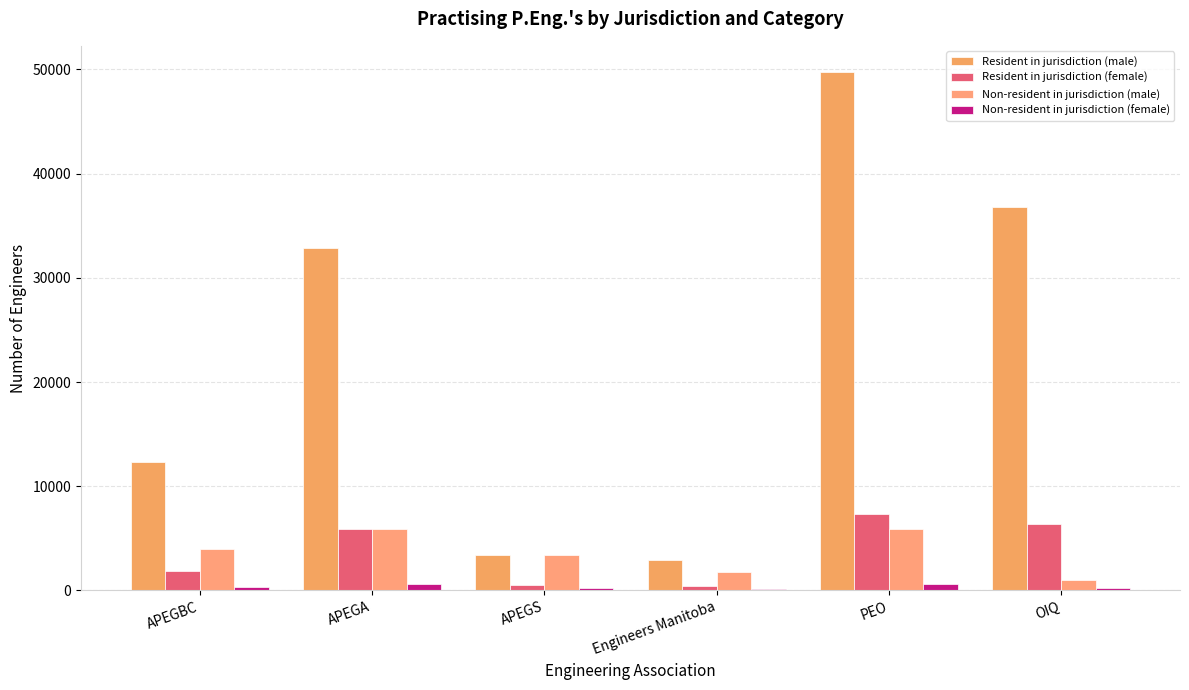

Which series changed the most between APEGA and PEO?

Resident in jurisdiction (male)